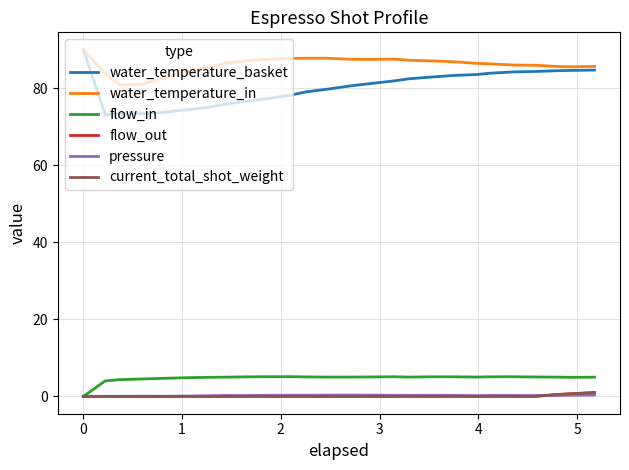

Which series has the largest total across all categories?

water_temperature_in